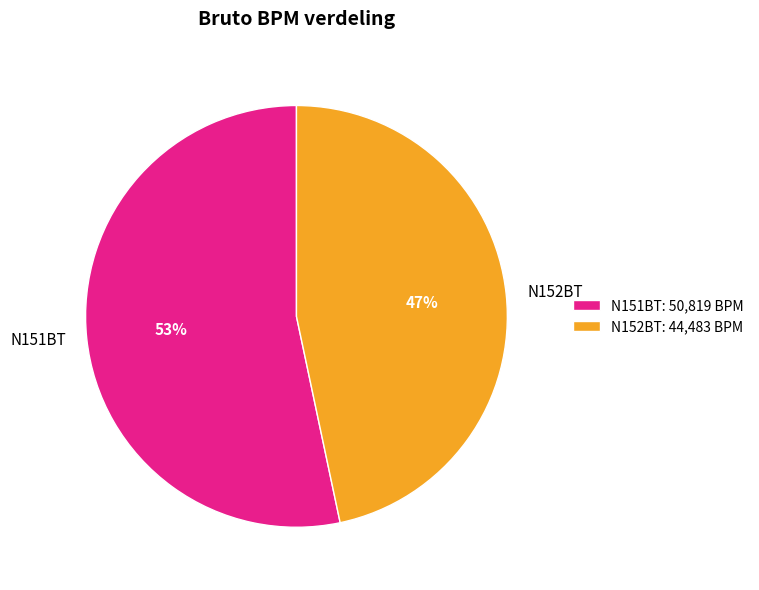

Which slice is the largest?

N151BT